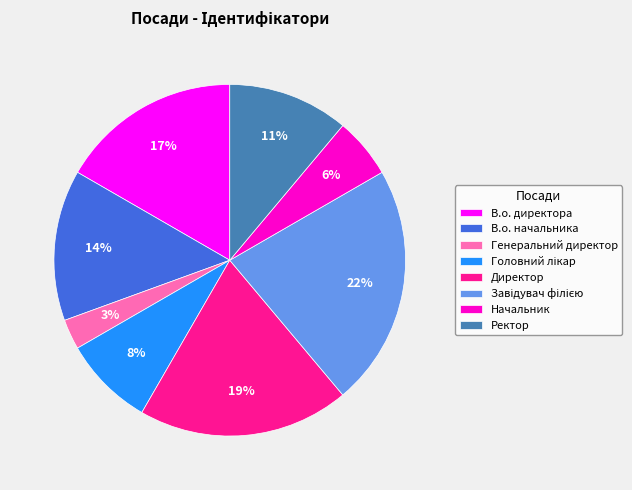

What is the ratio of the value at Ректор to the value at В.о. начальника?

0.8